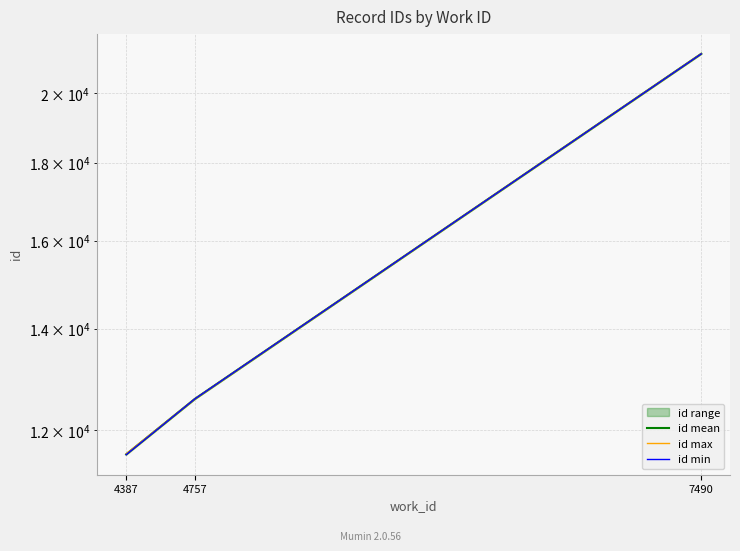

The value of id min at 4757 is 12587.0. True or false?

True